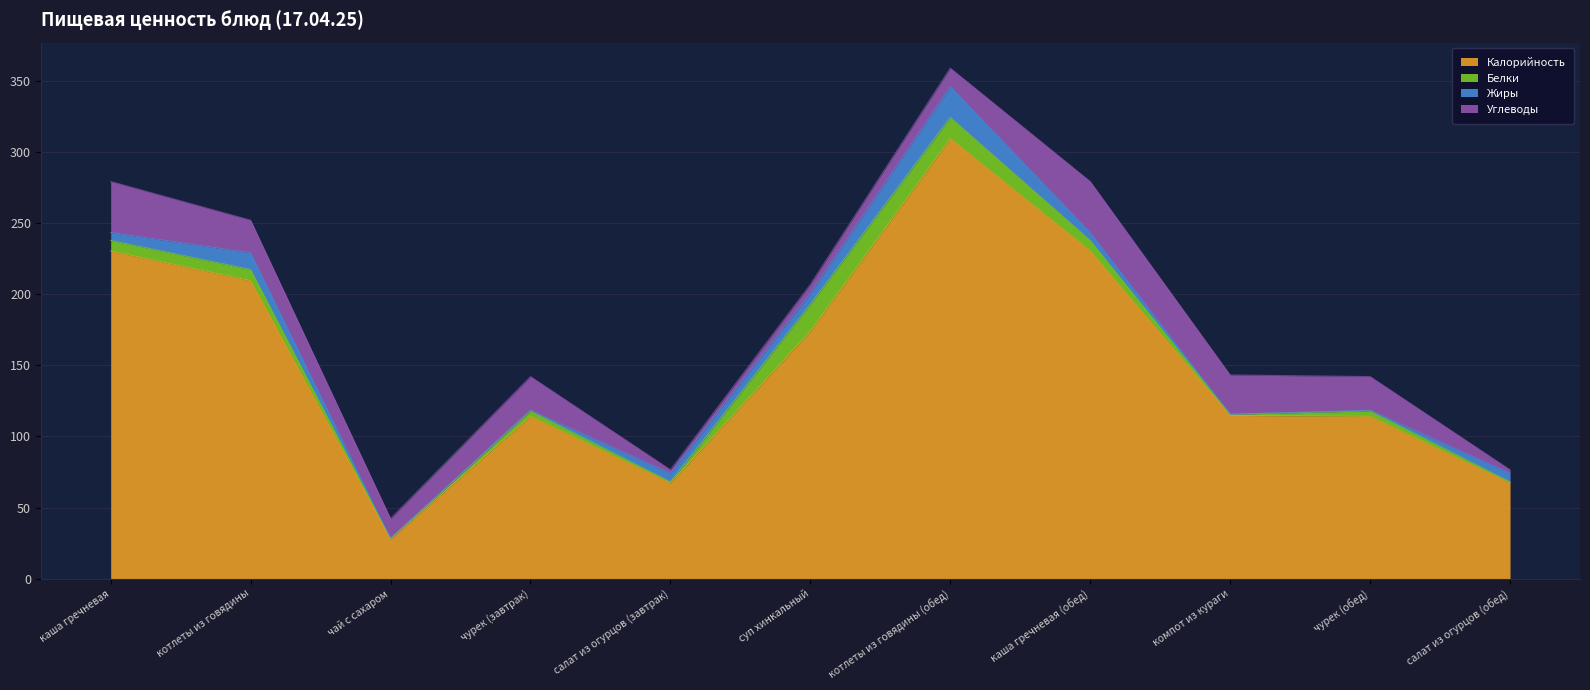

True or false: Углеводы and Калорийность intersect in this chart.

False